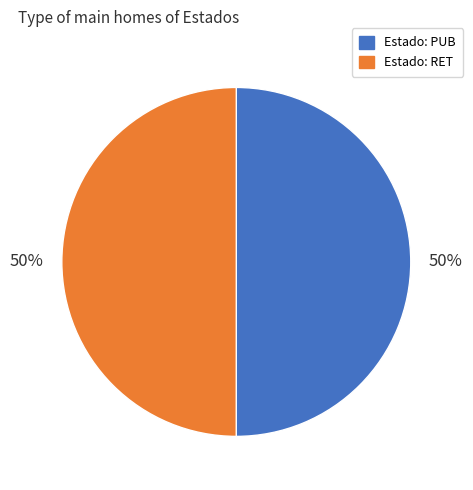

True or false: Estado: PUB accounts for 50% of the total.

True